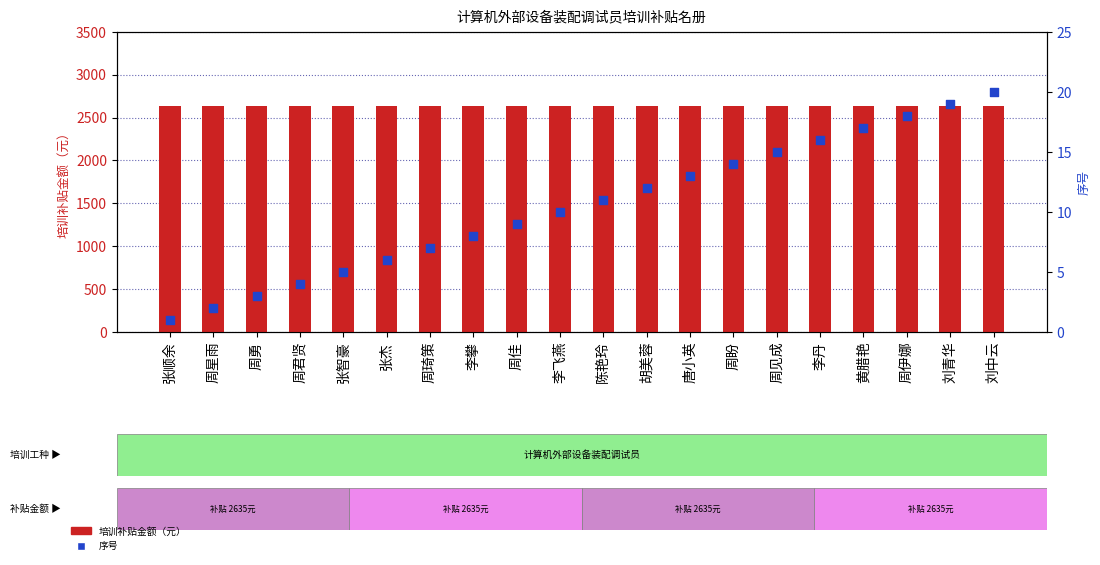

Which series has the largest total across all categories?

培训补贴金额（元）